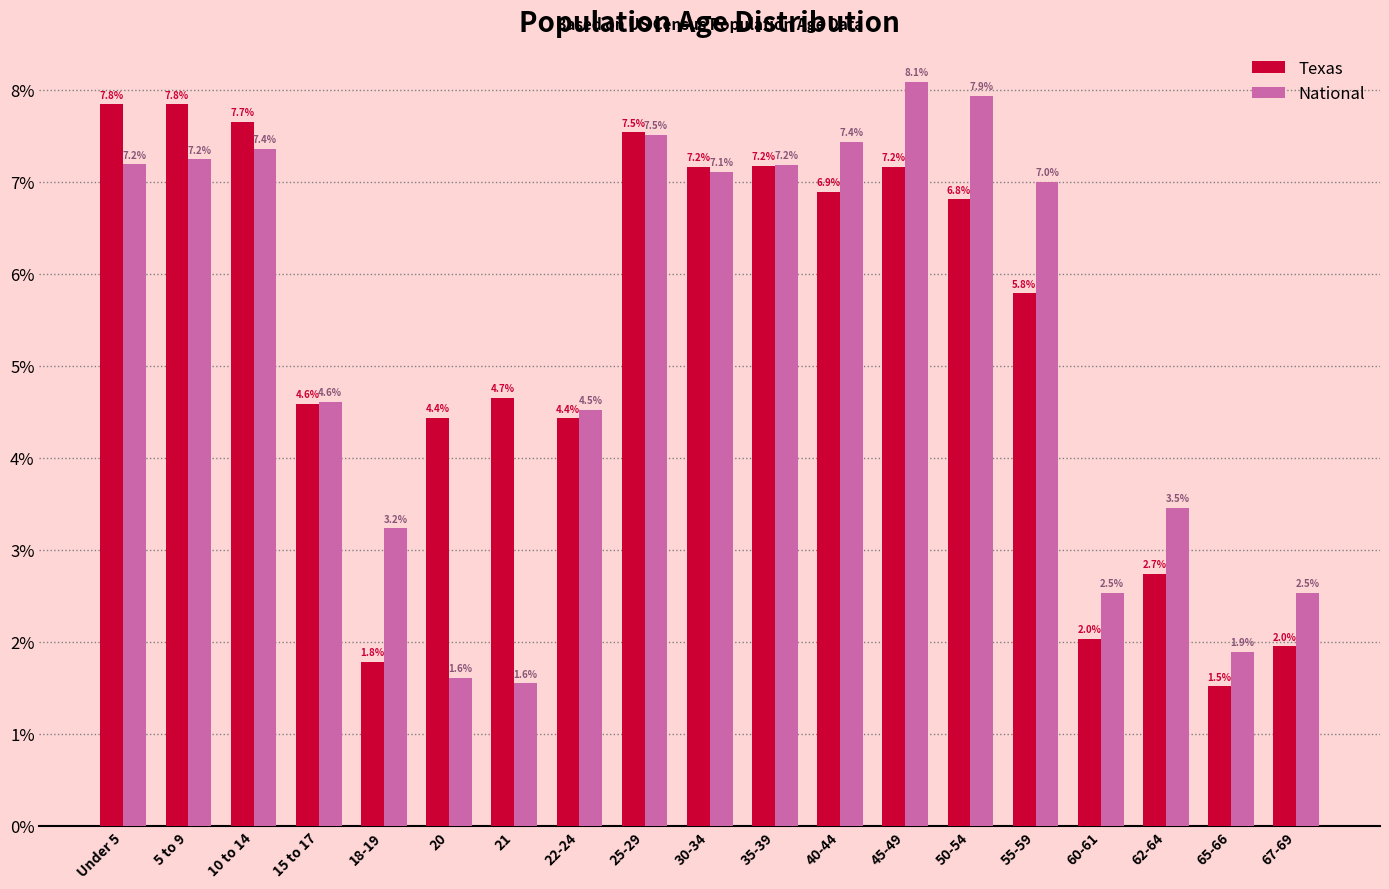

Reading left to right, transcribe all the data shown in this chart.

Texas: 7.8	7.8	7.7	4.6	1.8	4.4	4.7	4.4	7.5	7.2	7.2	6.9	7.2	6.8	5.8	2.0	2.7	1.5	2.0
National: 7.2	7.2	7.4	4.6	3.2	1.6	1.6	4.5	7.5	7.1	7.2	7.4	8.1	7.9	7.0	2.5	3.5	1.9	2.5